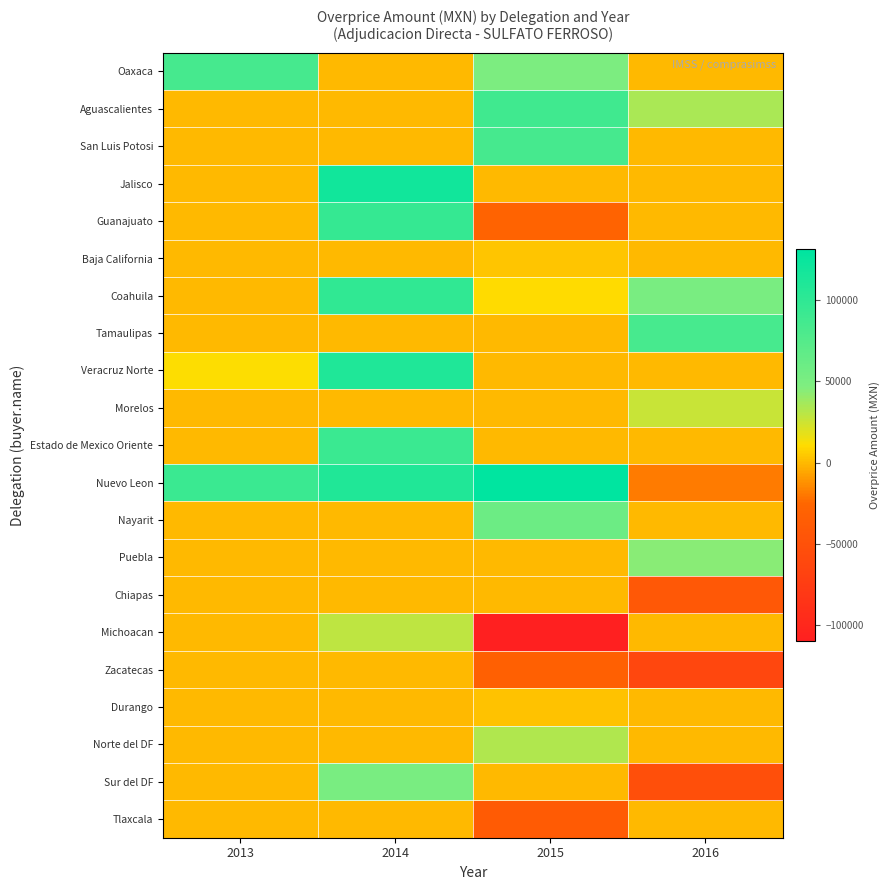

Which series has the largest total across all categories?

Nuevo Leon